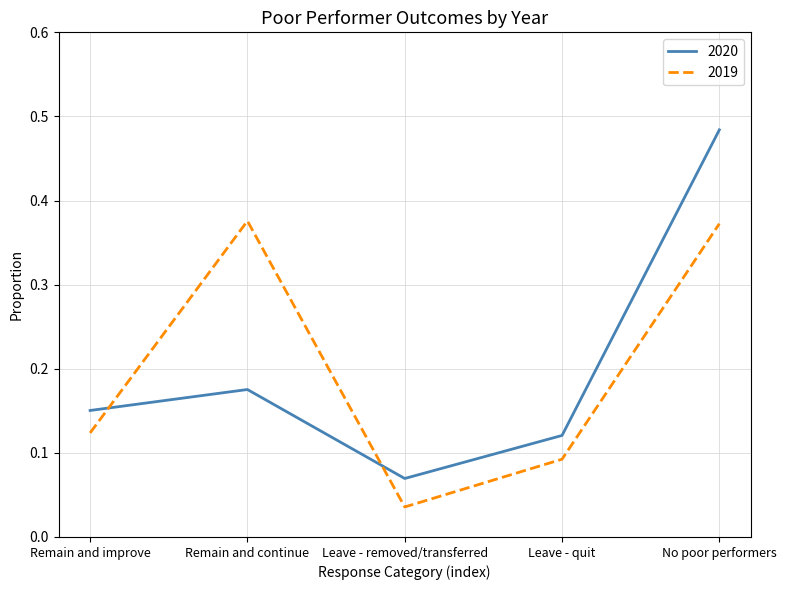

Which label corresponds to the largest value in the chart?

No poor performers